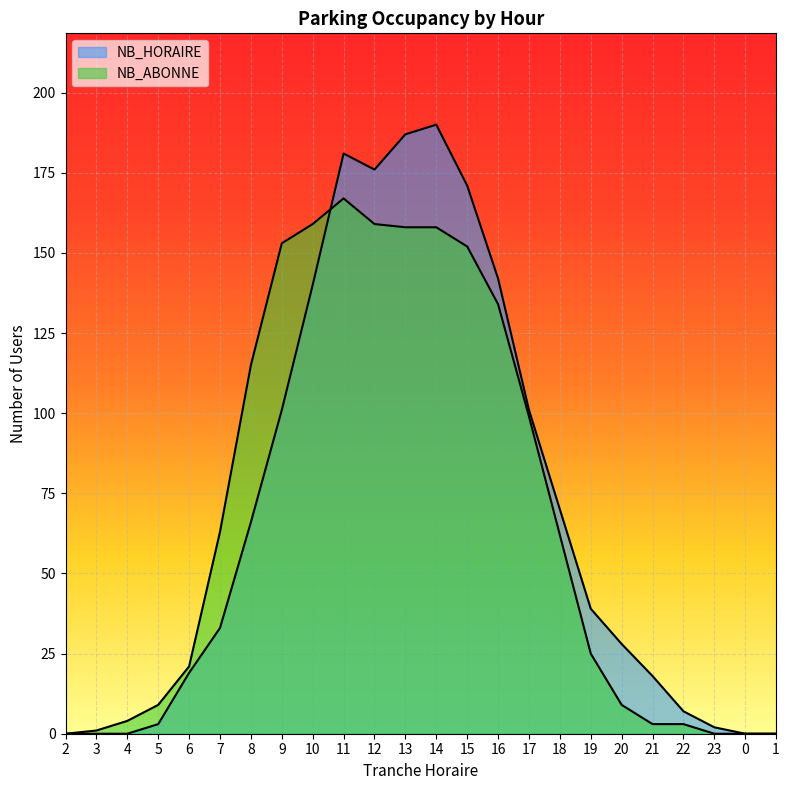

At how many categories does at least one series exceed 31?

13